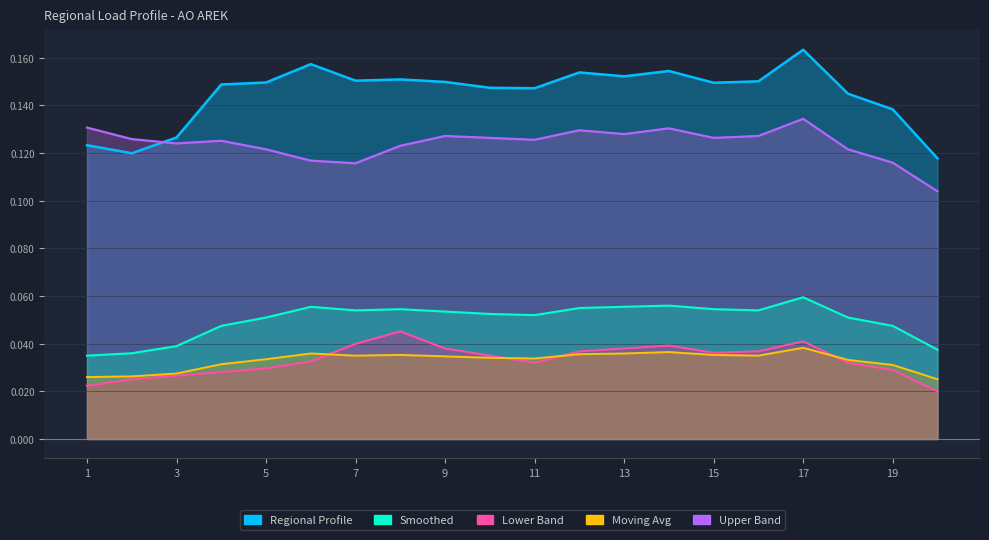

True or false: Upper Band and Moving Avg intersect in this chart.

False